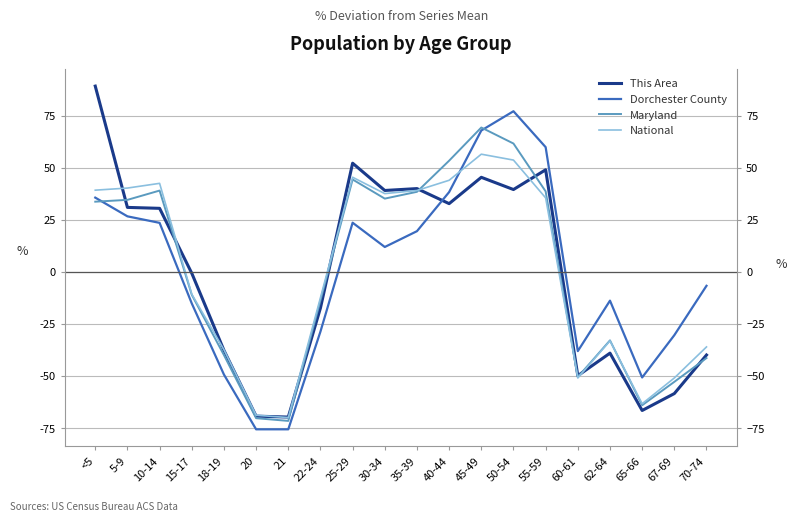

What is the difference between the second highest and second lowest values in the Dorchester County series?

143.5